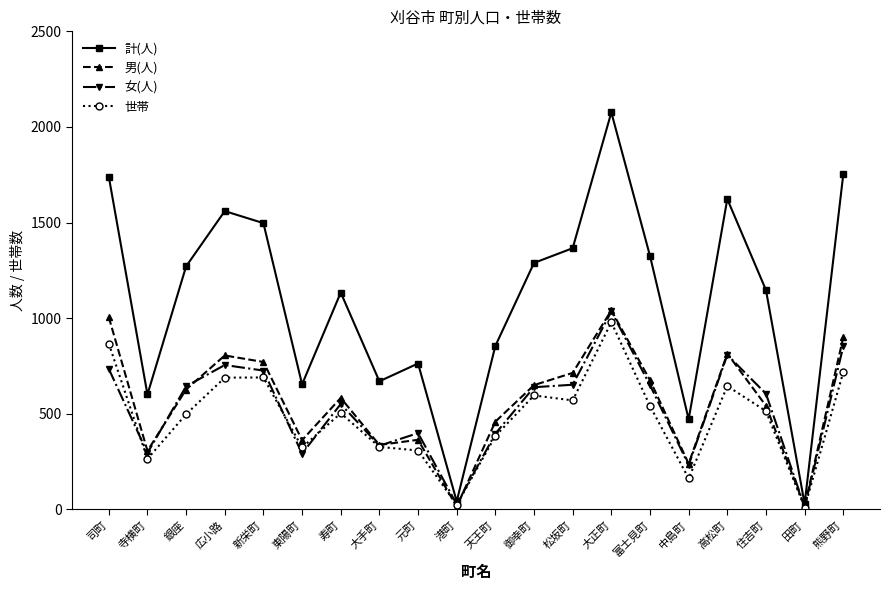

True or false: 女(人) has a value of 96 at 中島町.

False